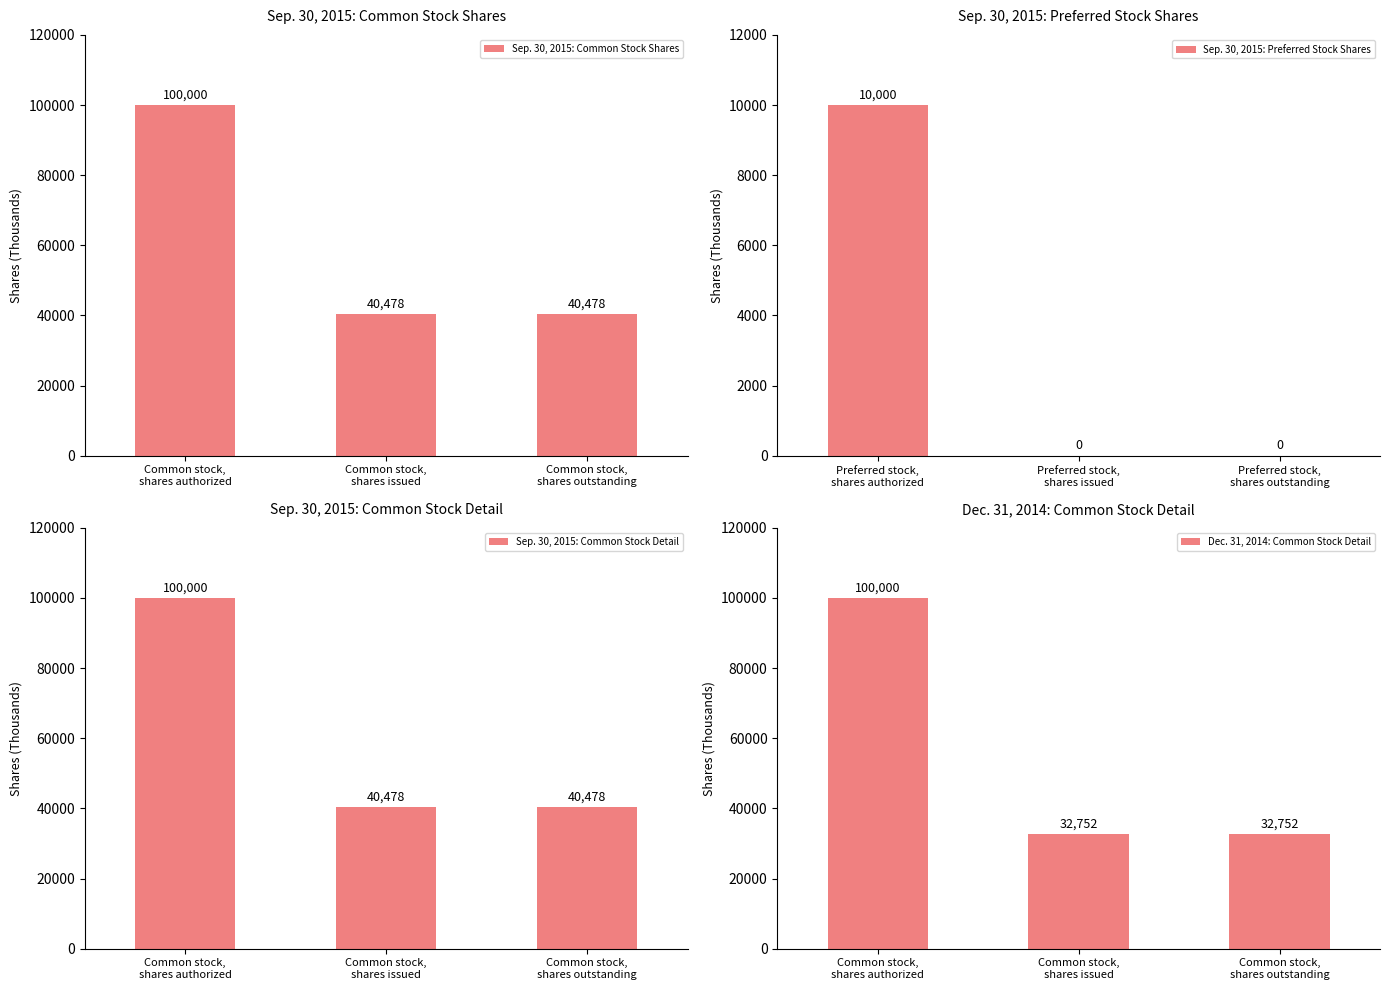

Count the Sep. 30, 2015: Common Stock Detail values in the range 40478 to 100000.

3